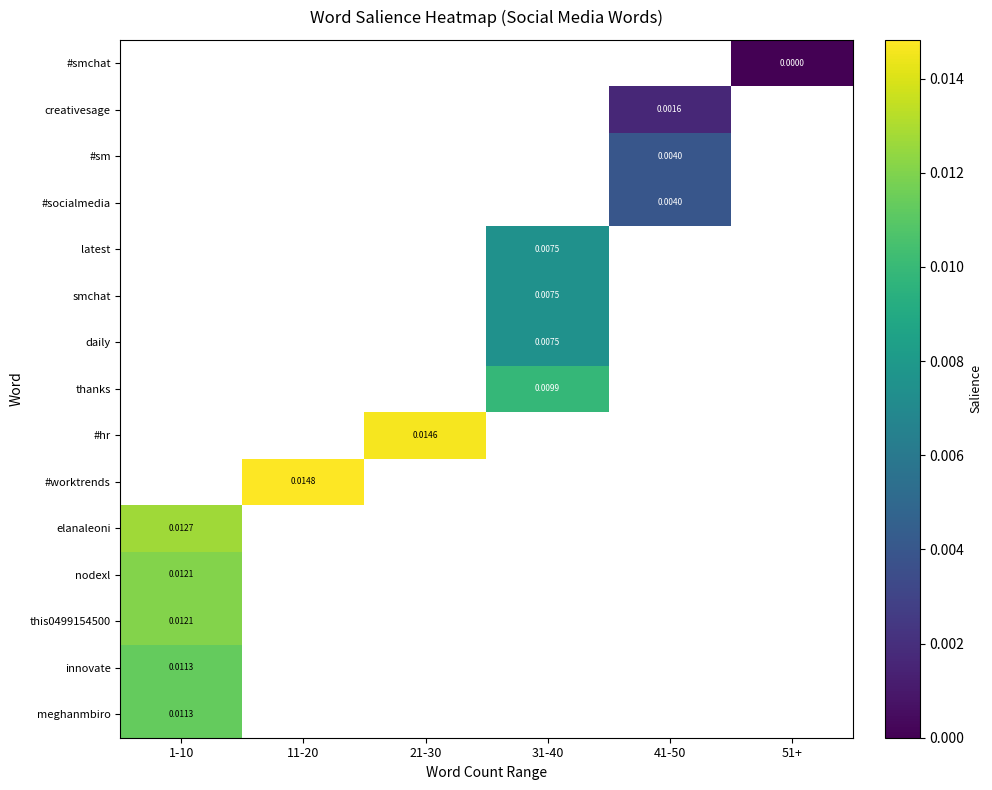

Count the number of data series in this chart.

15